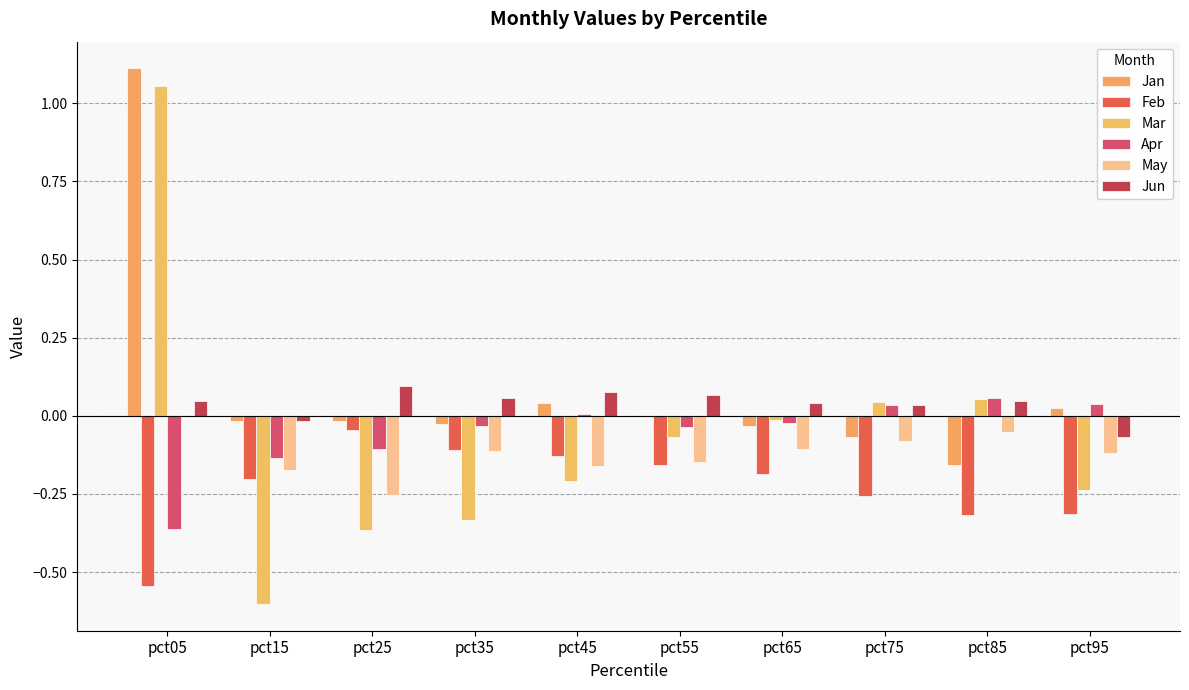

List the labels in order of Jun value, largest first.

pct25, pct45, pct55, pct35, pct05, pct85, pct65, pct75, pct15, pct95